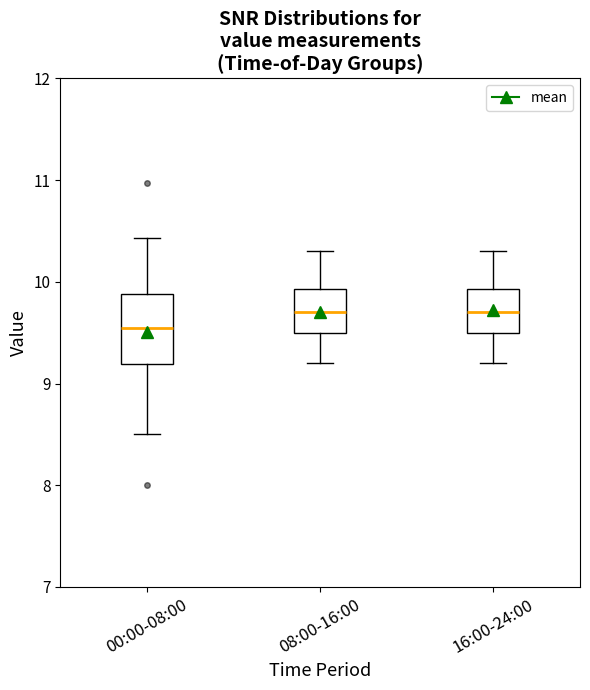

Which box has the lowest median line?

00:00-08:00